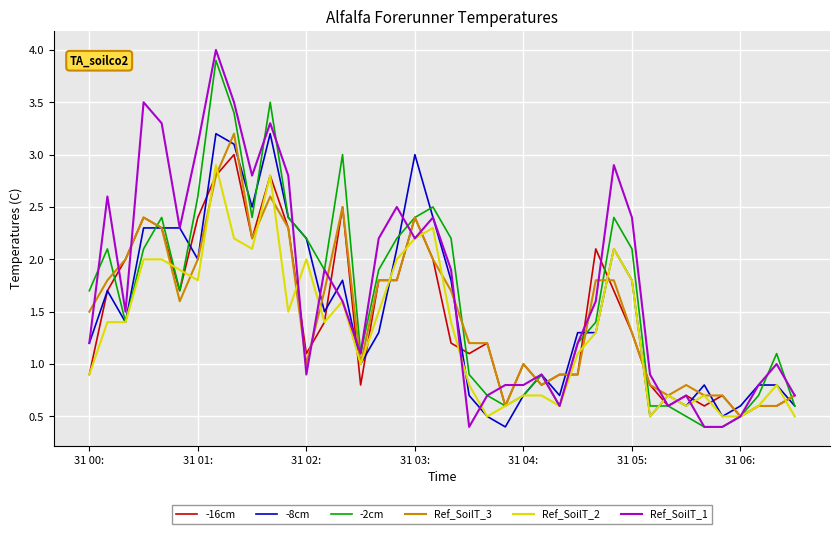

What are all the series names shown in the legend?

-16cm, -8cm, -2cm, Ref_SoilT_3, Ref_SoilT_2, Ref_SoilT_1